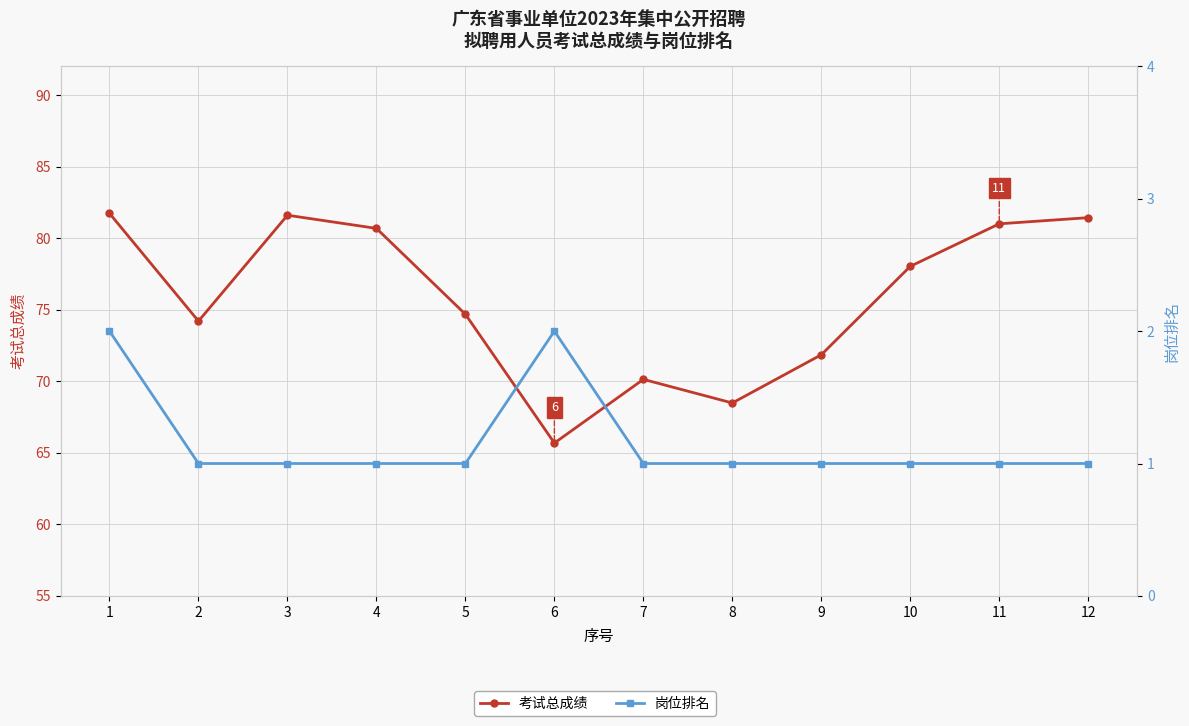

True or false: 考试总成绩 and 岗位排名 cross at least once.

False